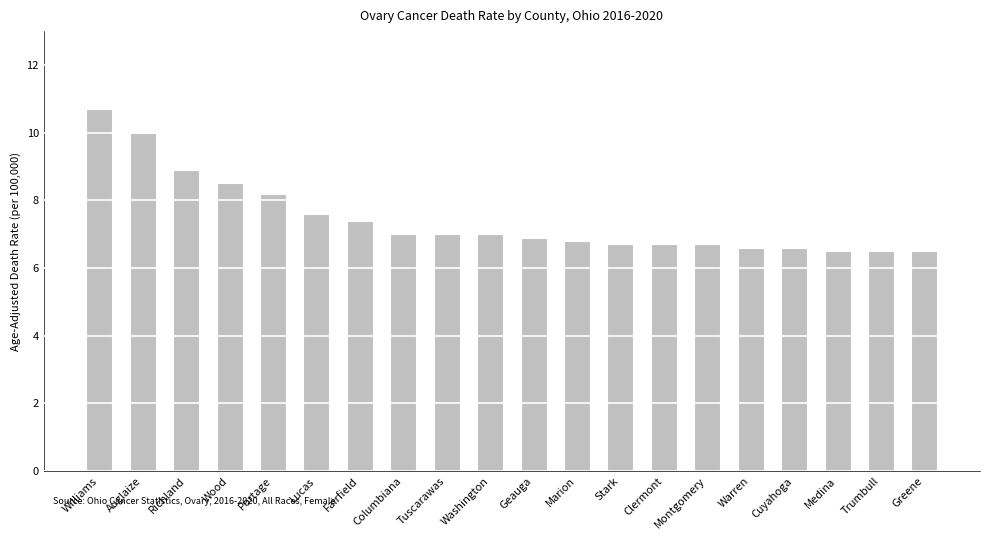

What is the average value?

7.4